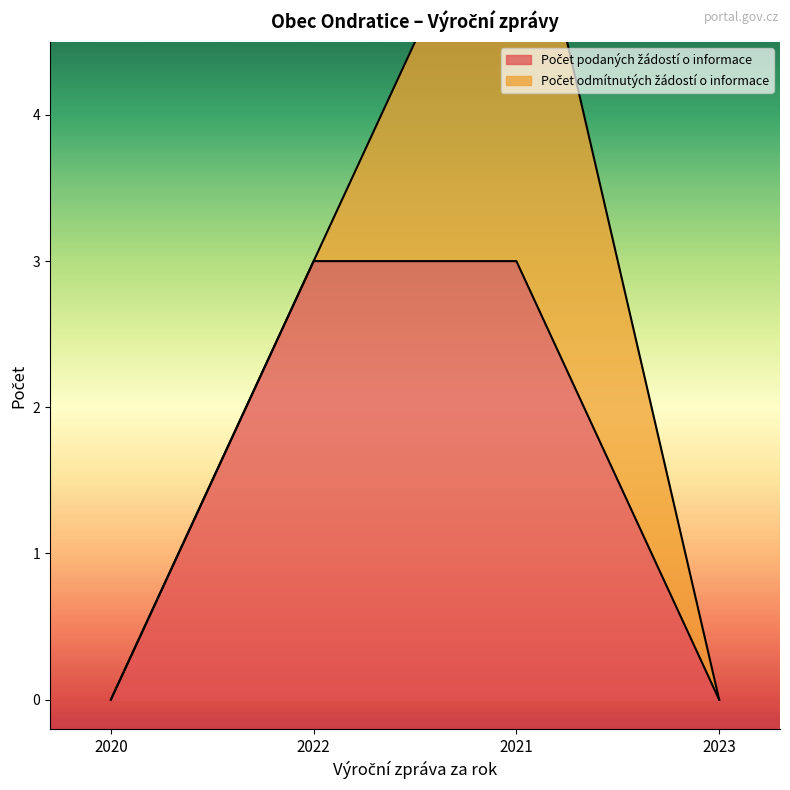

How many values are between 0 and 3?

4